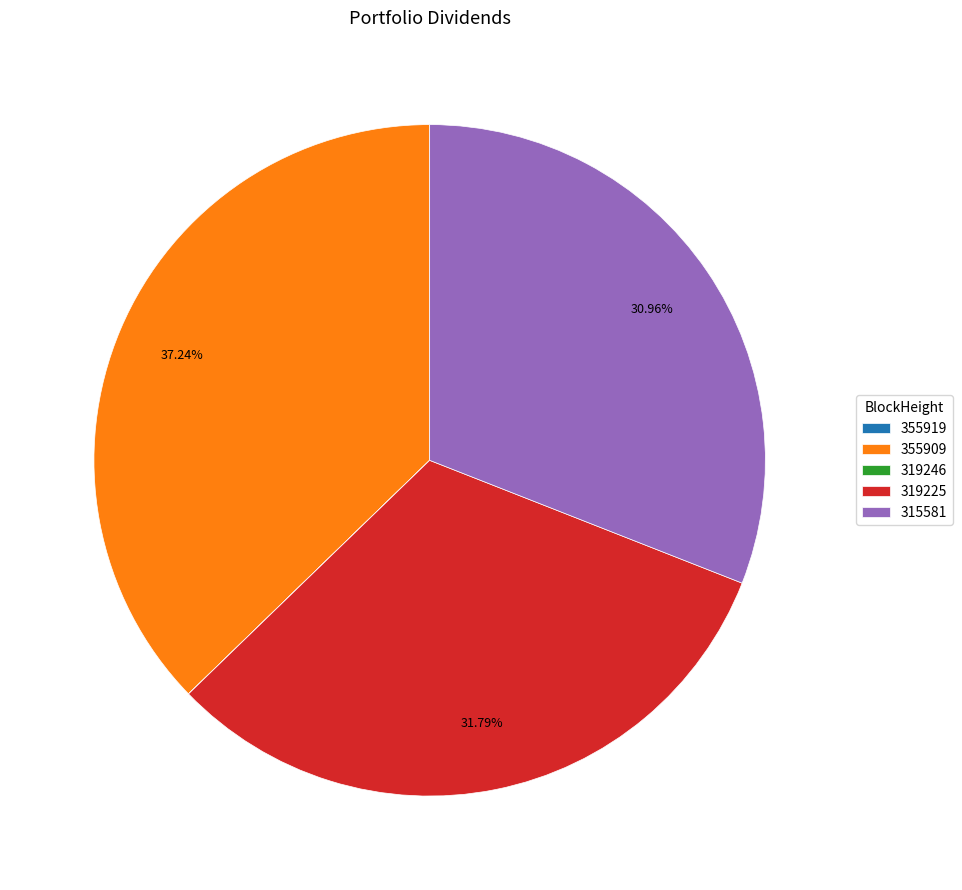

Does any single category account for the majority?

No